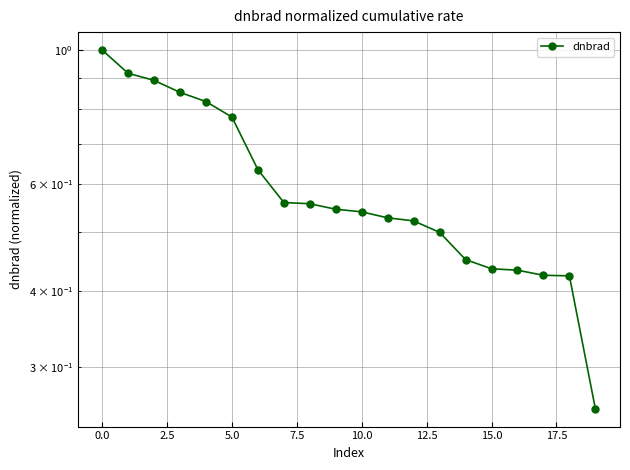

The chart shows a value of 0.2 at 13. True or false?

False